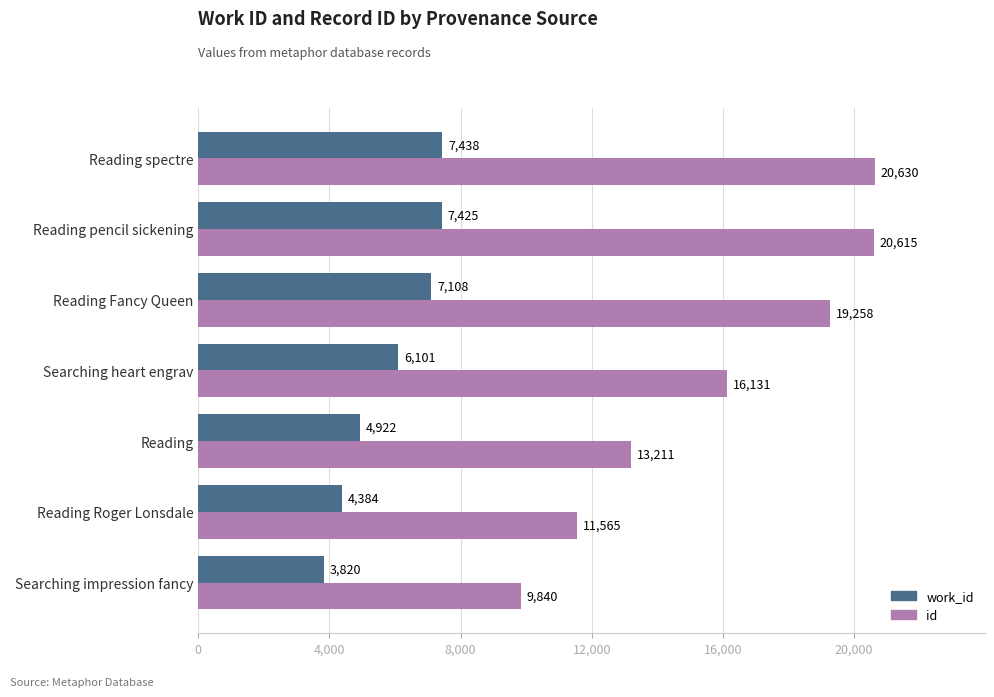

Is it true that id equals 9840 at Searching impression fancy?

True